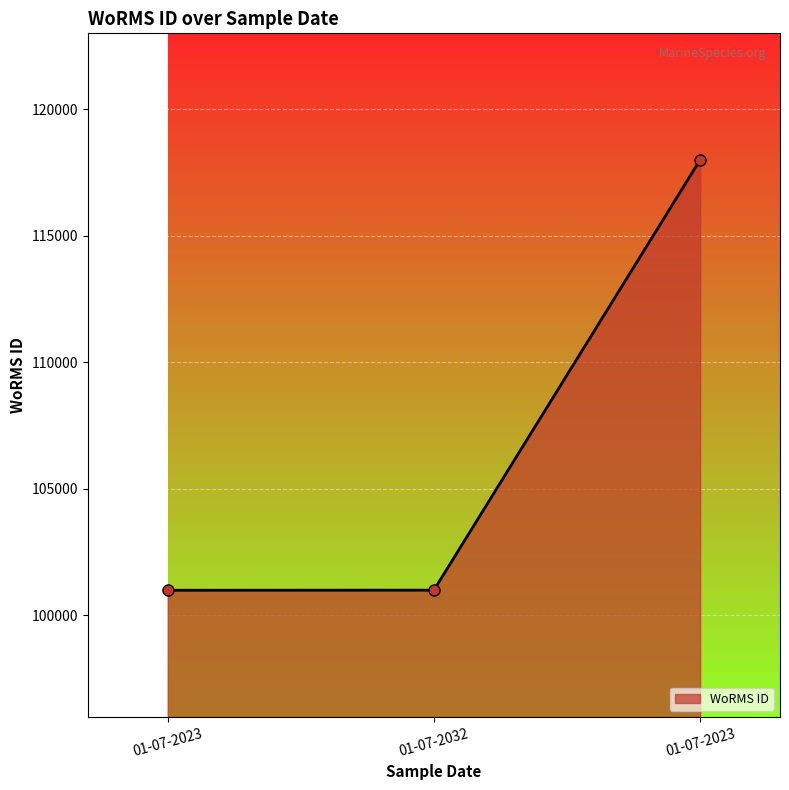

What is the change in value from 01-07-2032 to 01-07-2023?

+17008